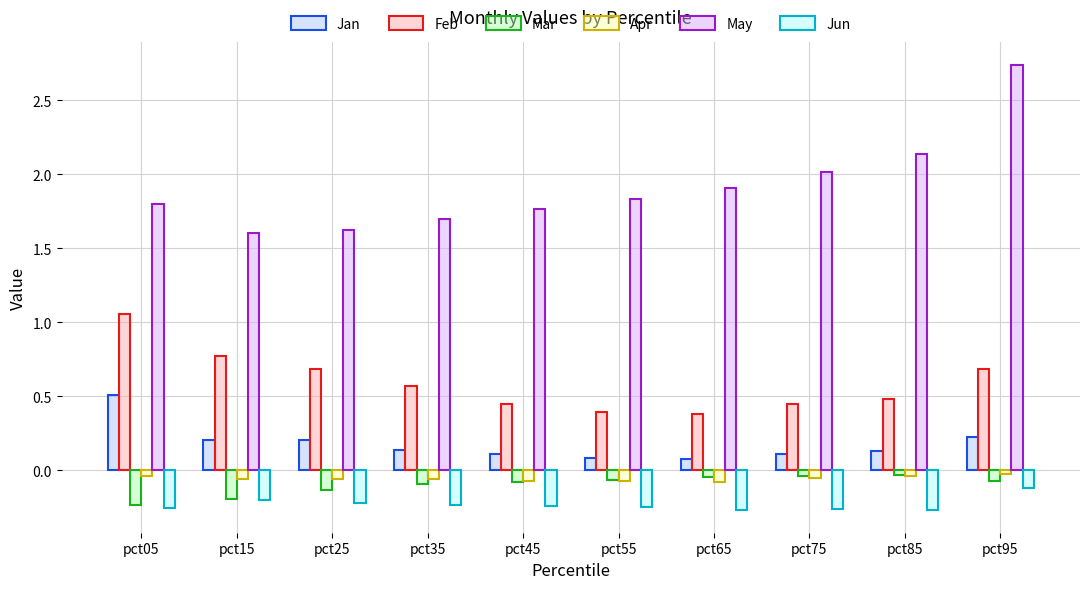

What are all the series names shown in the legend?

Jan, Feb, Mar, Apr, May, Jun